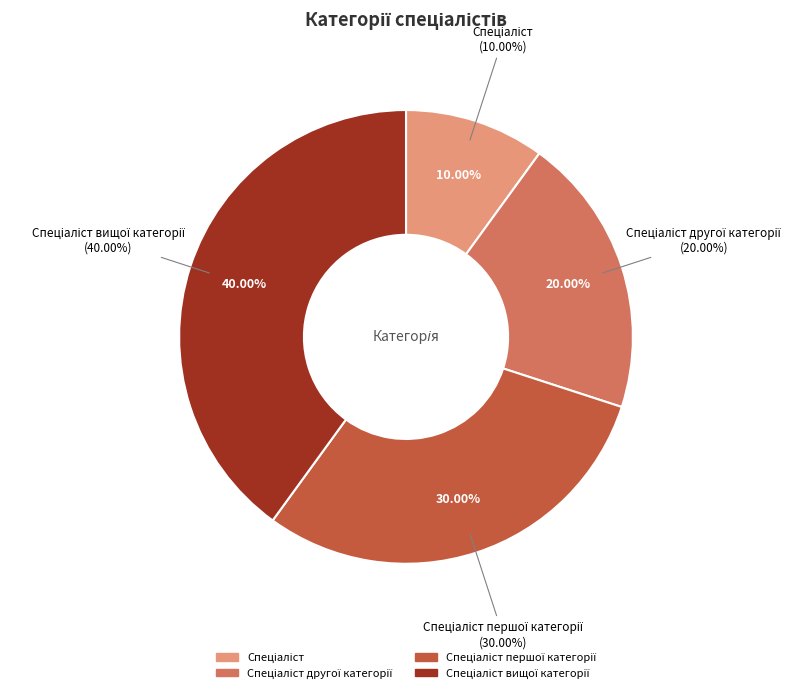

Count the number of slices in the pie.

4